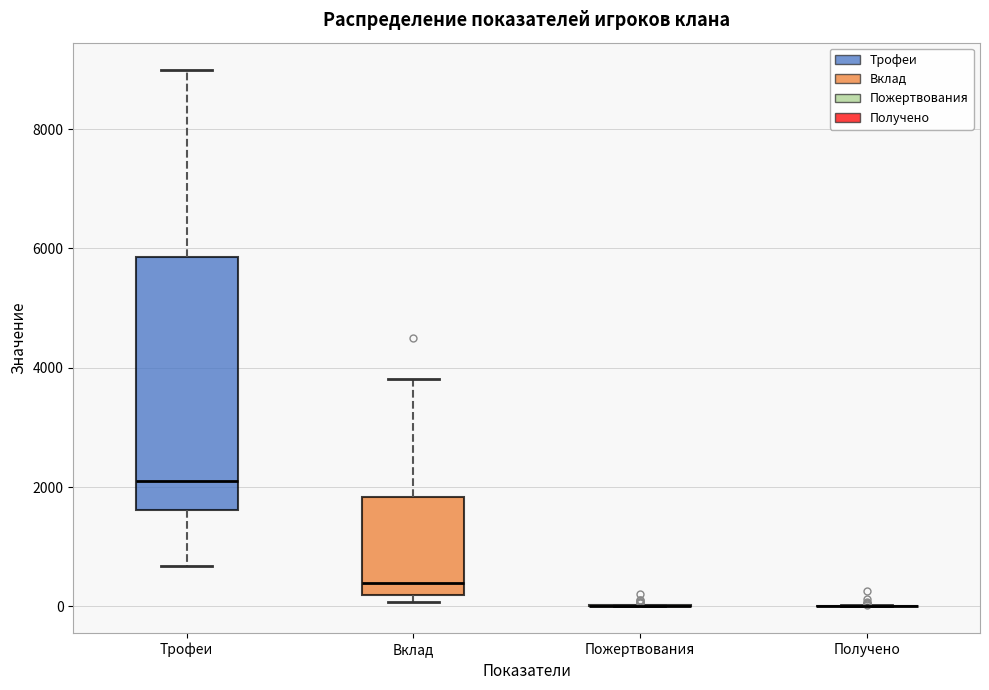

Where does the upper whisker of the box for Вклад end on the y-axis? The values are not printed on the chart, so give them approximately, as read against the axis.

3800